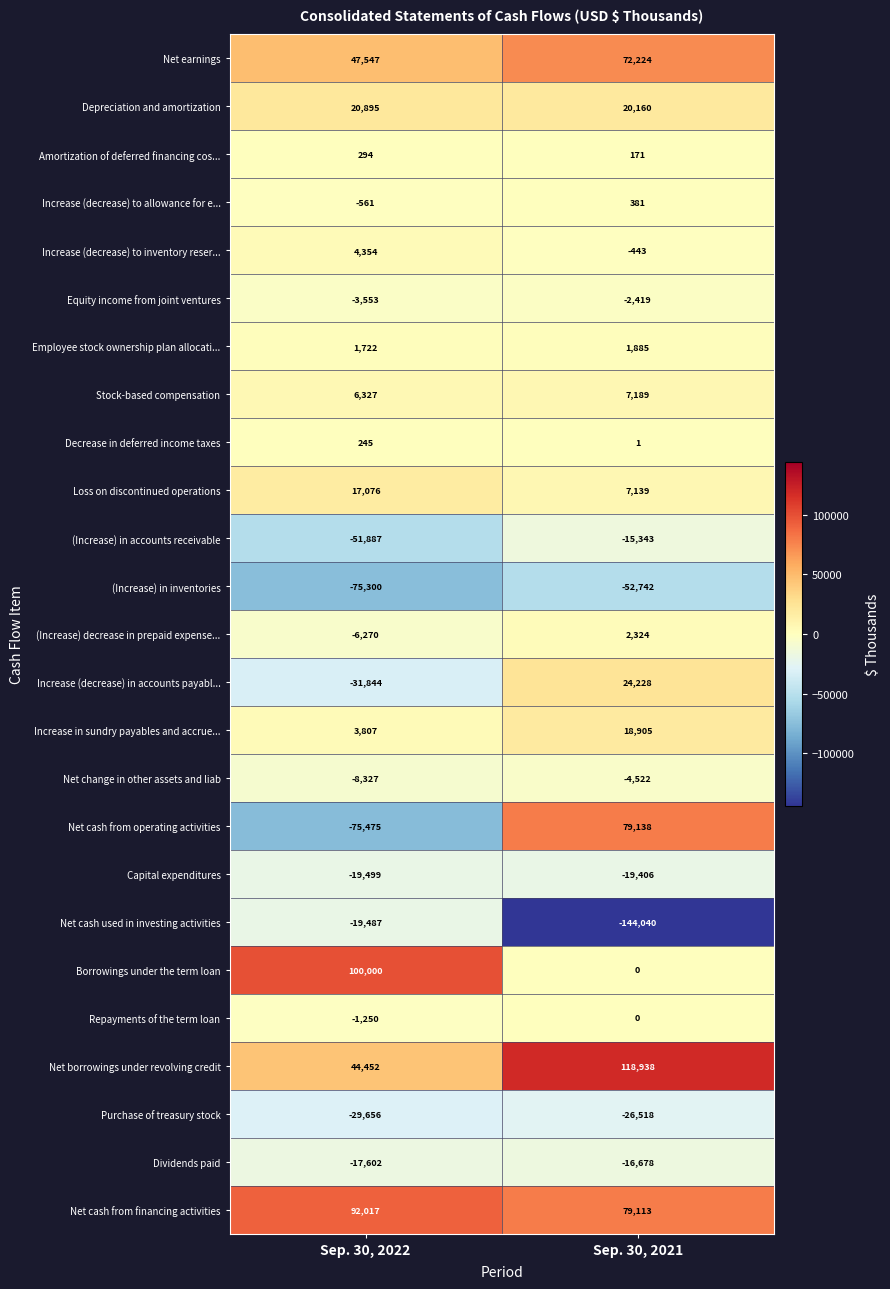

What is the maximum value shown in the chart?

118938